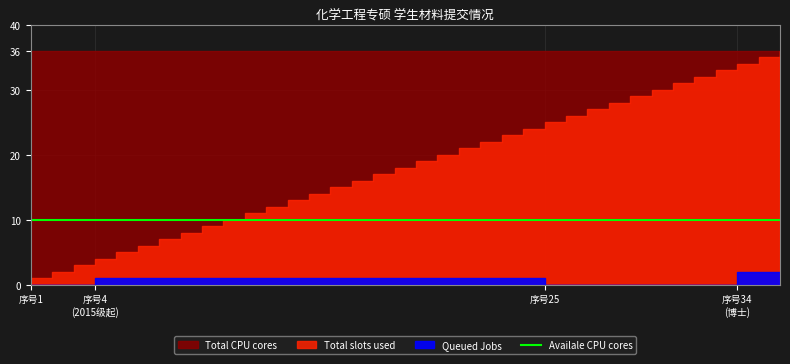

At which label does Total CPU cores reach its peak?

1